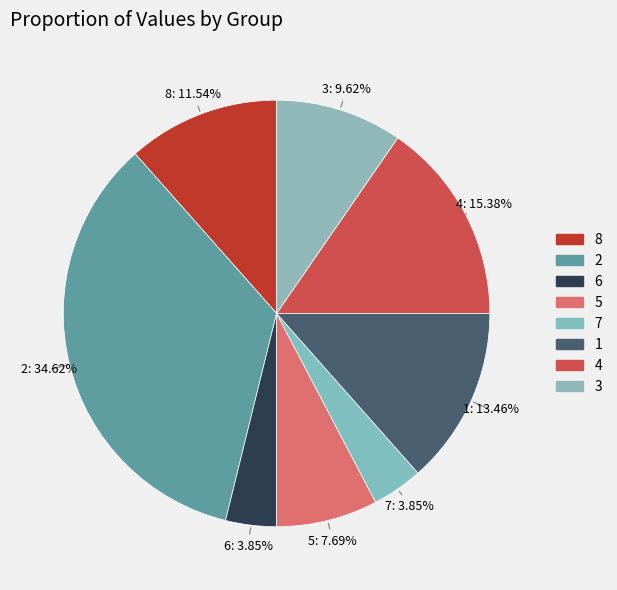

Which slice is the largest?

2